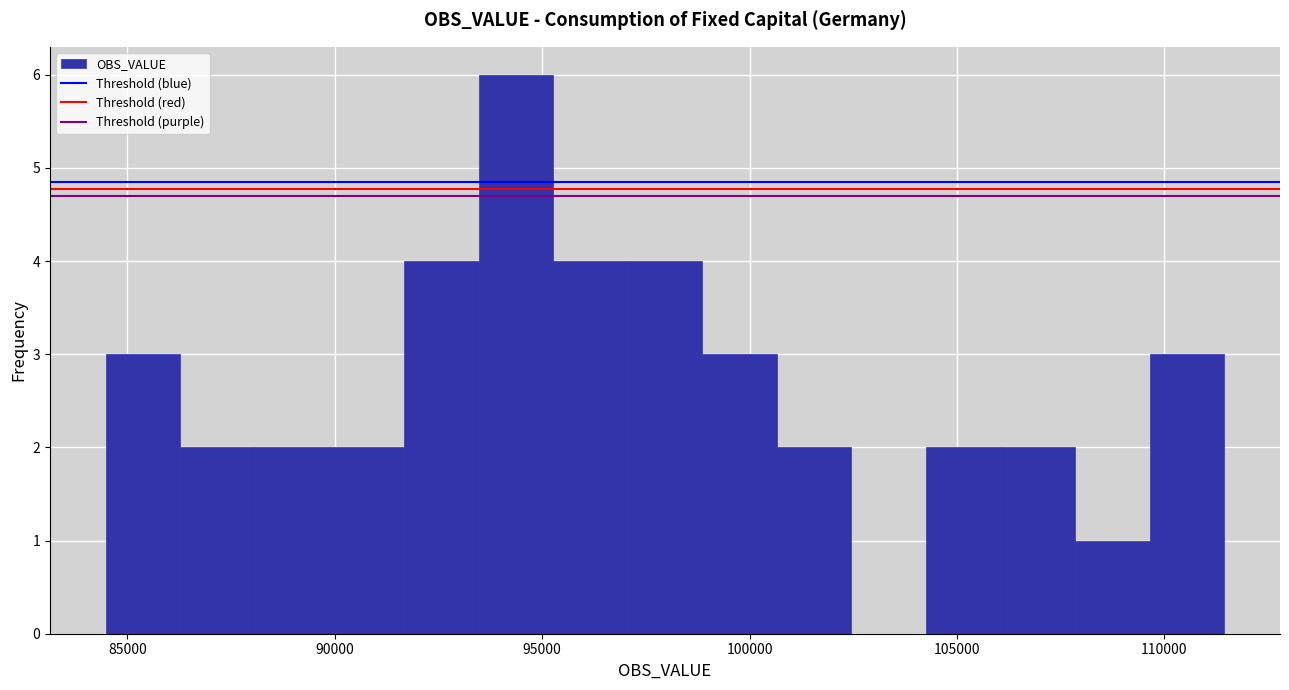

Around what value on the x-axis is the tallest bar? Give the approximate position of its centre, as read against the axis.

94500